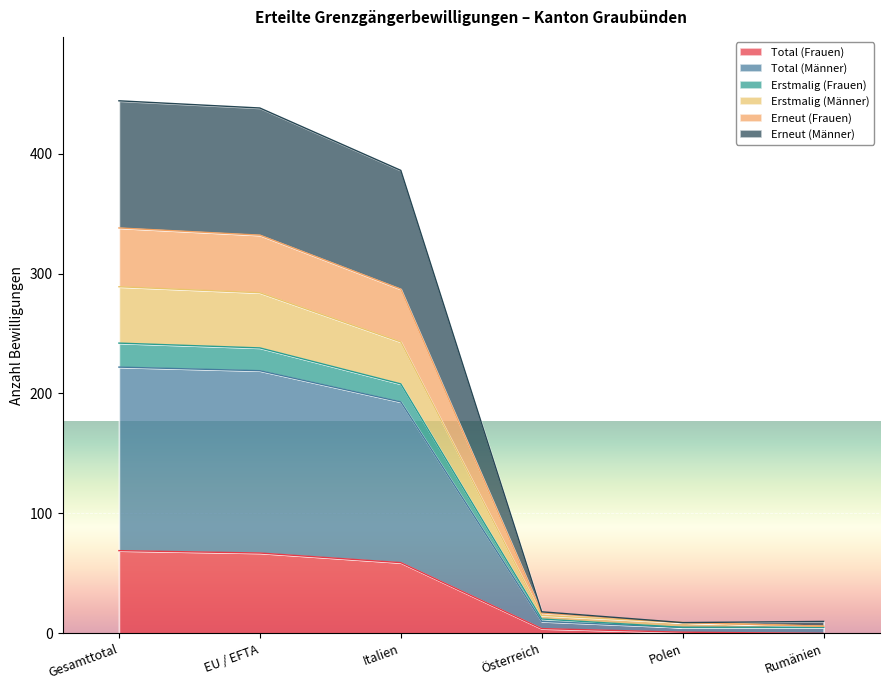

The Total (Frauen) series shows 0 at Rumänien. True or false?

True